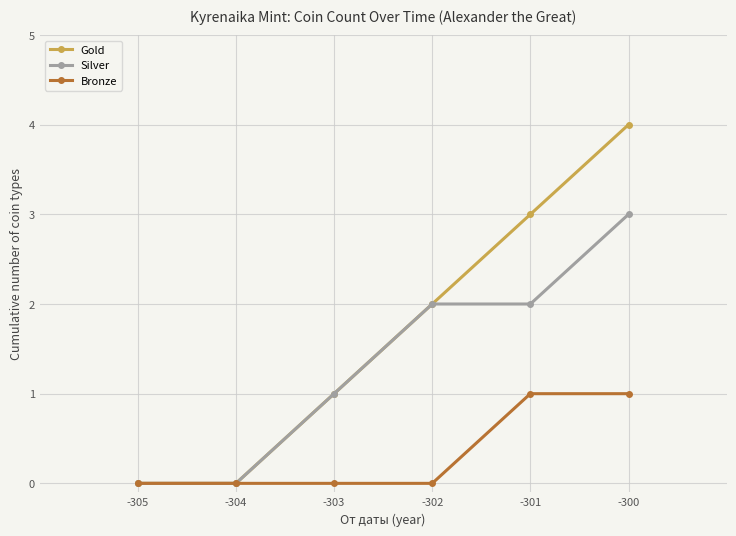

Which series has the largest range (max minus min)?

Gold